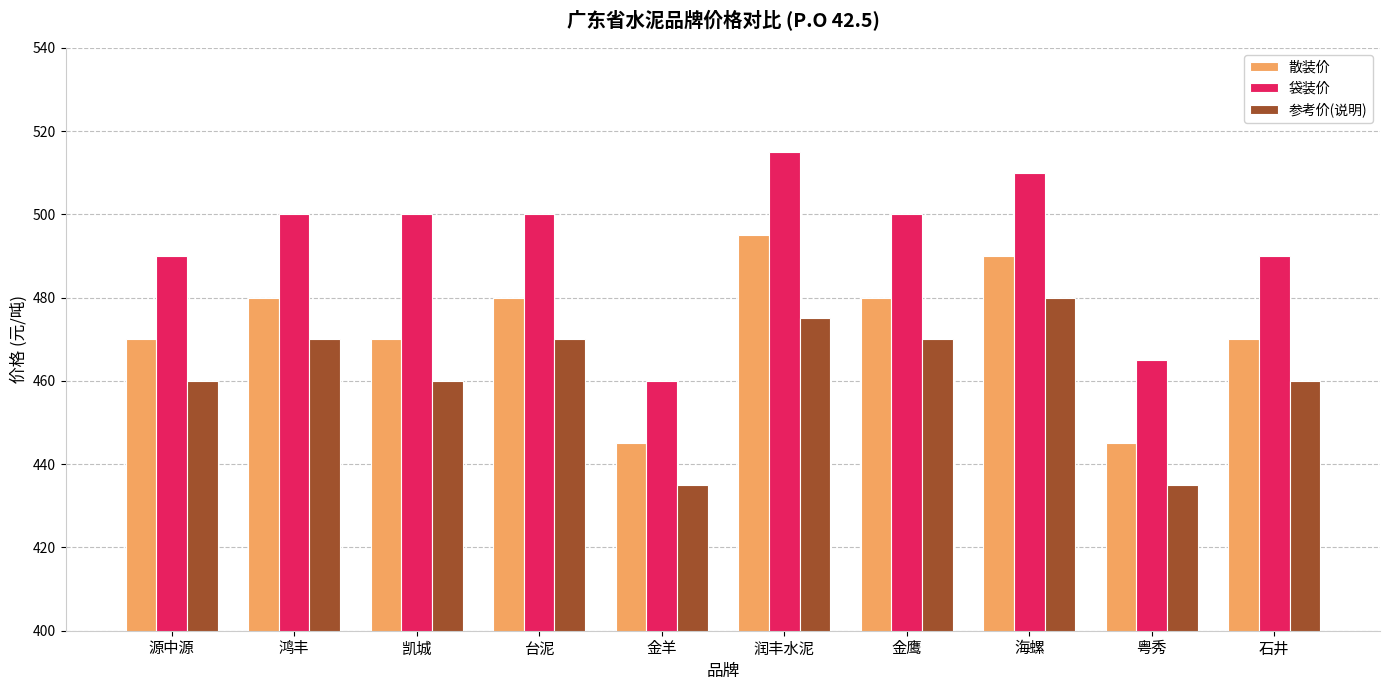

Does the chart contain any negative values?

No